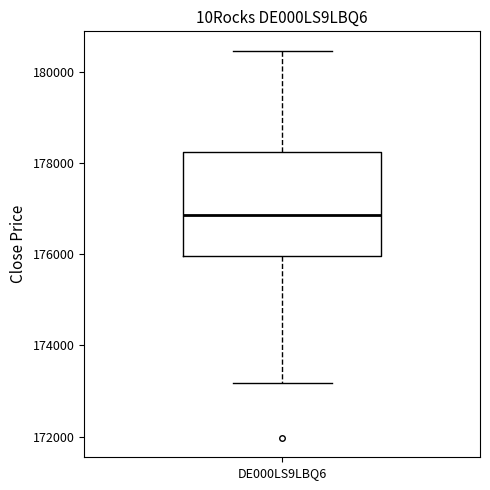

Read this box plot against the y-axis: the position of the median line, the range covered by the box, and the ends of both whiskers. The values are not printed on the chart, so give them approximately, as read against the axis.

median 176800, box 176000 to 178200, whiskers 173200 to 180400